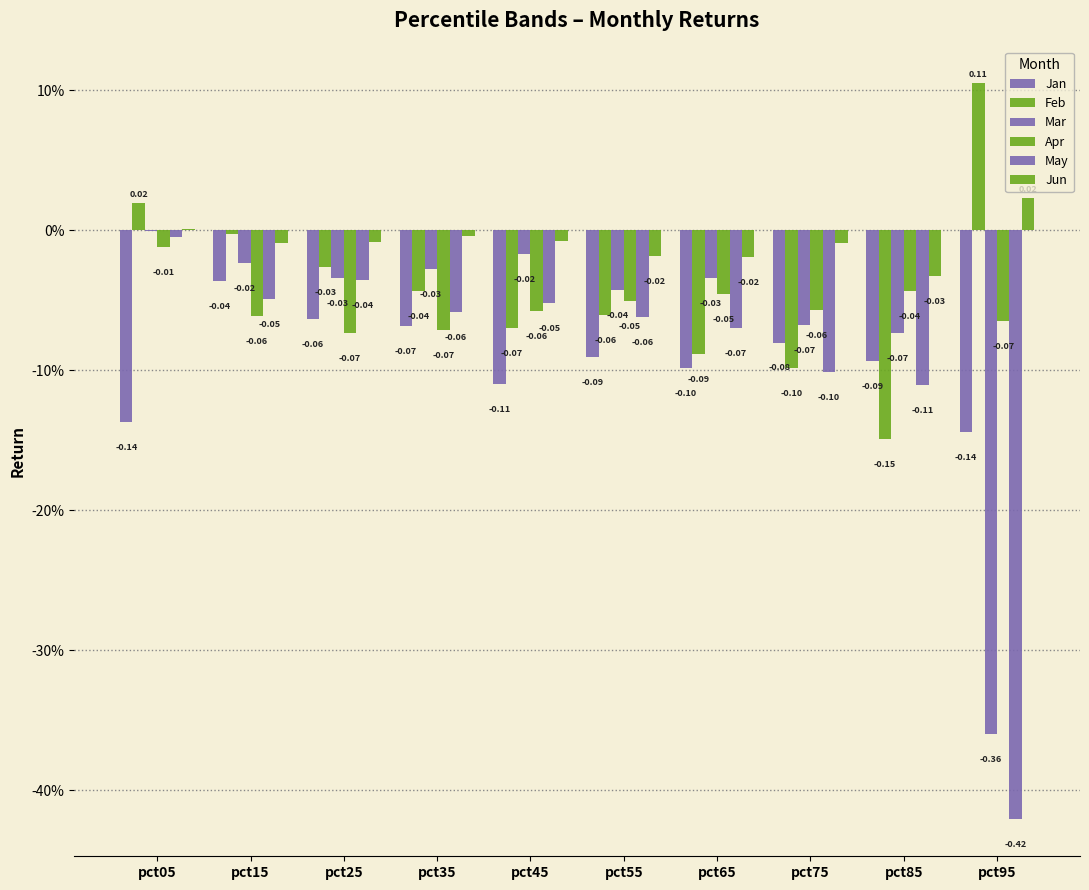

Are the bars grouped side by side (vs. stacked)?

Yes